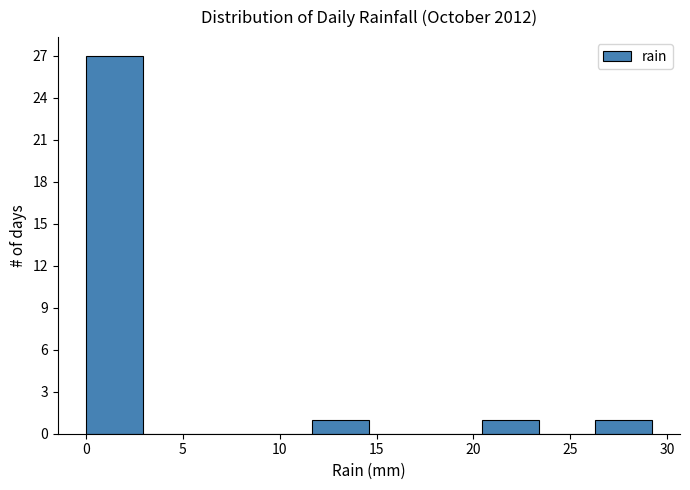

Reading left to right, transcribe this chart: for each bar, give the range it covers on the x-axis and its height. Neither the bar edges nor the heights are printed on the chart, so give them approximately, as read against the axes.

0.0 to 3.0: 27
3.0 to 6.0: 0
6.0 to 9.0: 0
9.0 to 11.5: 0
11.5 to 14.5: 1
14.5 to 17.5: 0
17.5 to 20.5: 0
20.5 to 23.5: 1
23.5 to 26.5: 0
26.5 to 29.0: 1